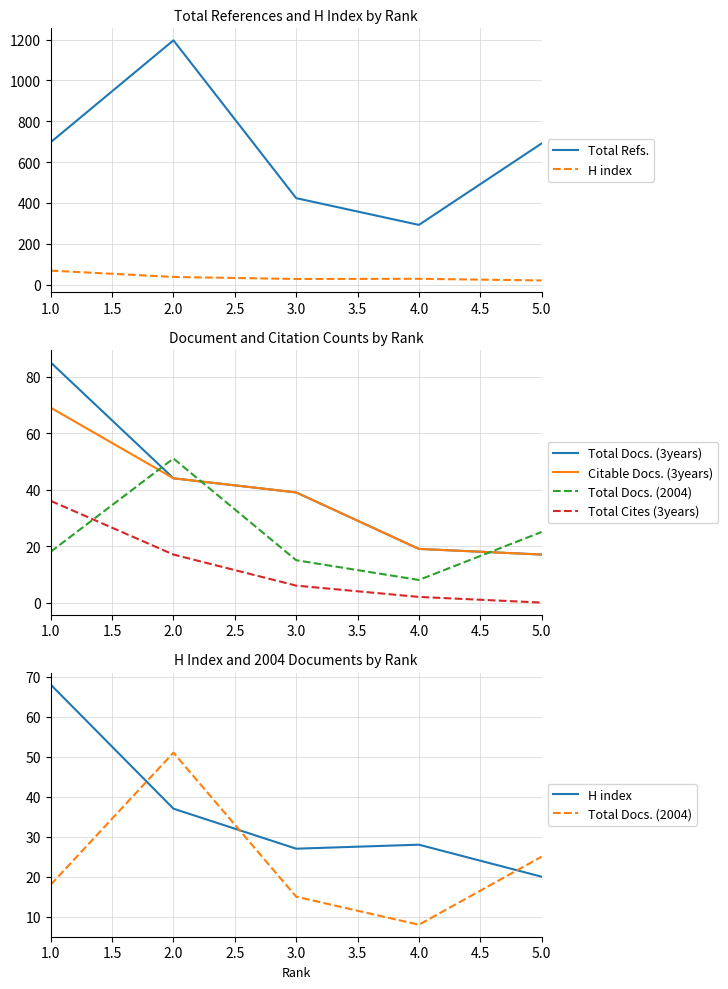

True or false: H index and Total Refs. intersect in this chart.

False